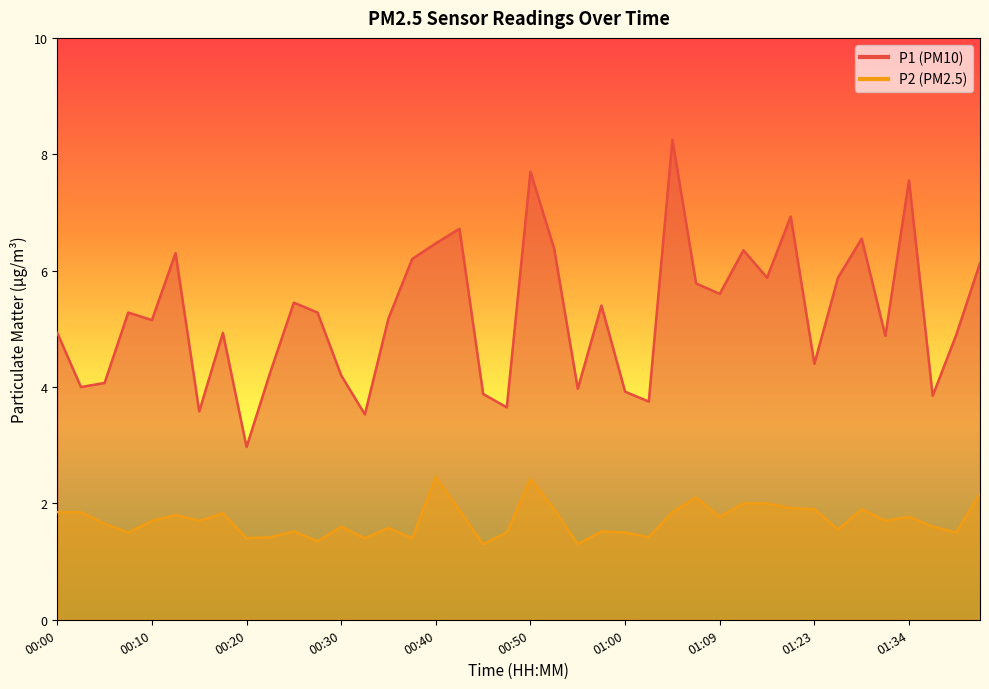

What is the difference between the maximum and minimum values in the P2 series?

1.2